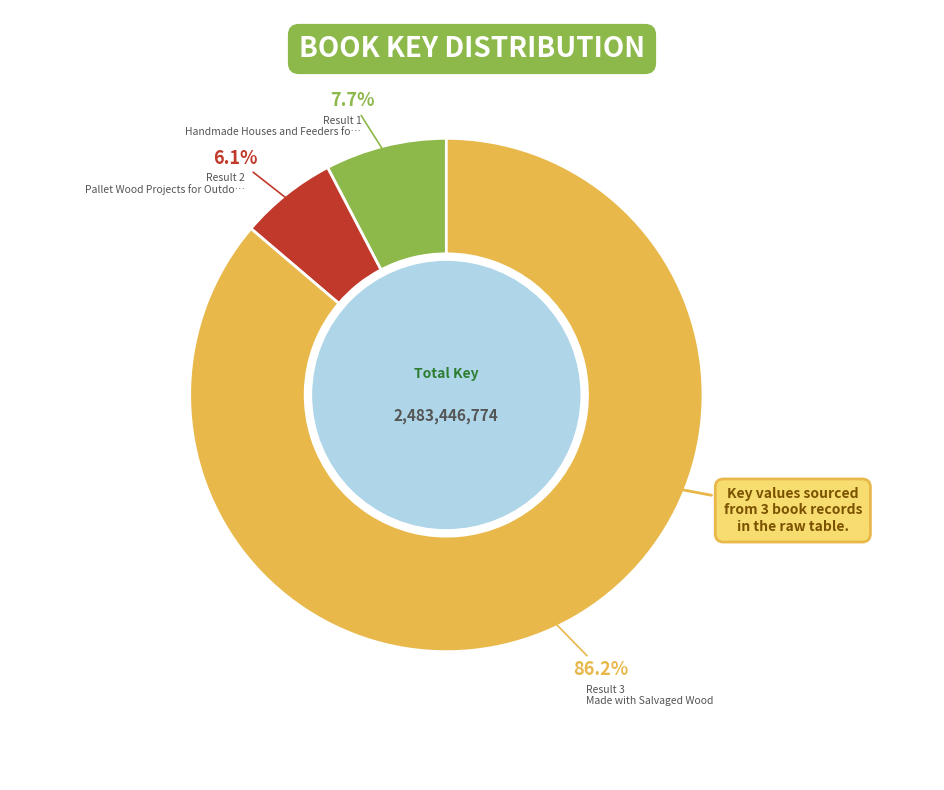

Does any single category account for the majority?

Yes